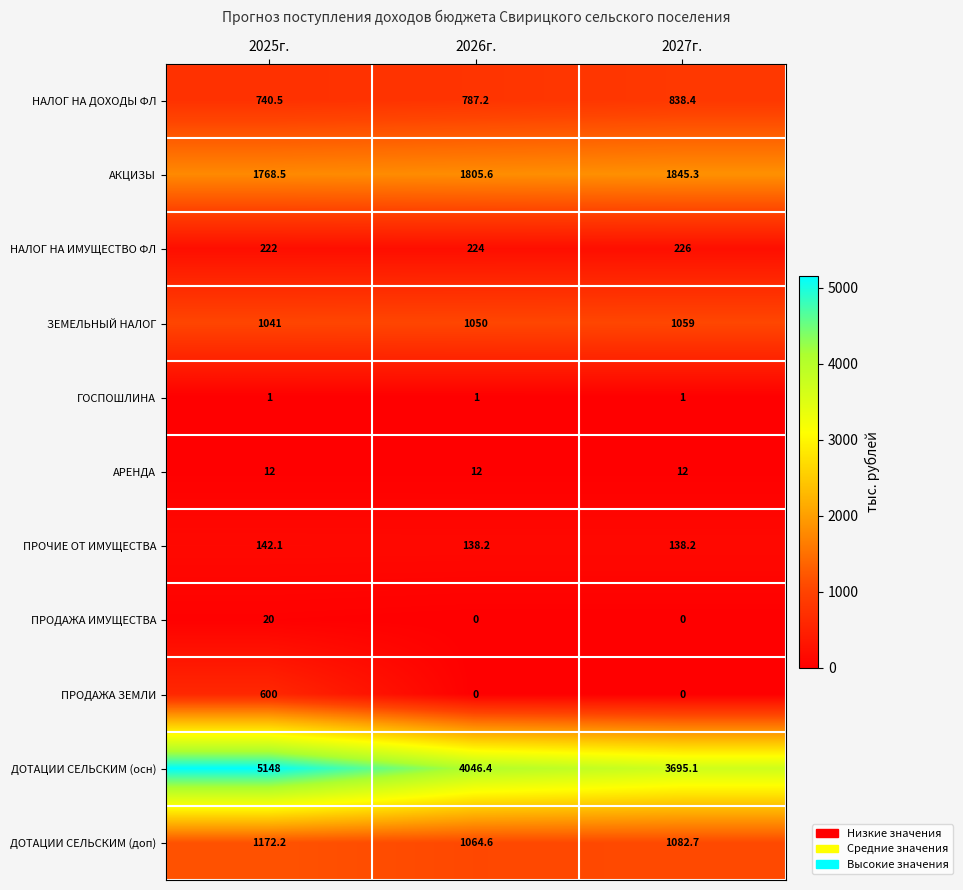

What is the difference between the ПРОДАЖА ЗЕМЛИ values at 2025г. and 2027г.?

600.0